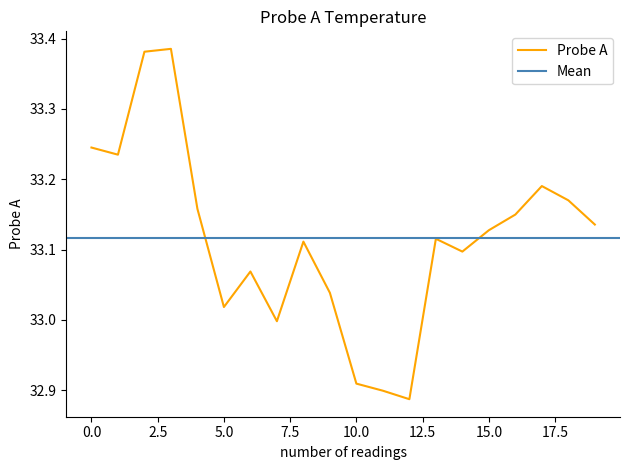

How many data points does each series have?

20